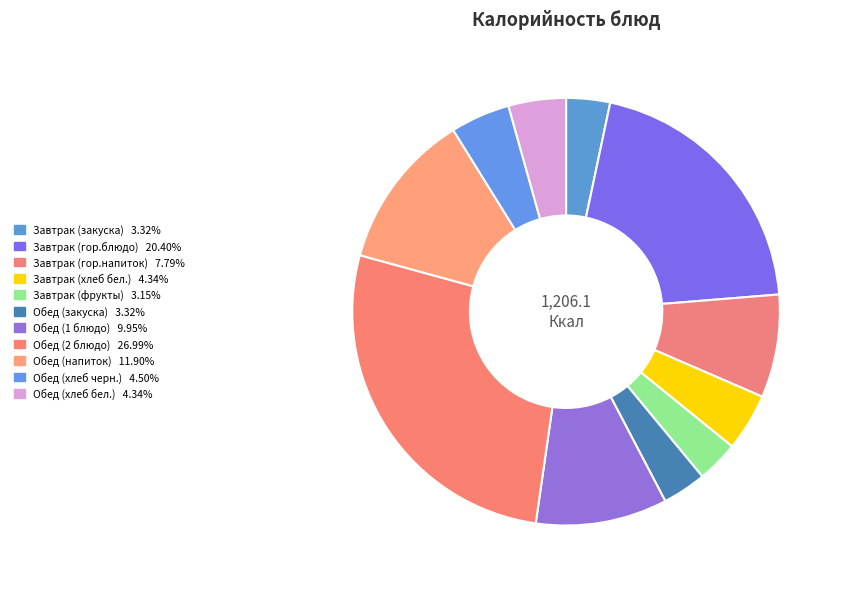

How much of the chart is everything except Обед (2 блюдо)?

73.0%